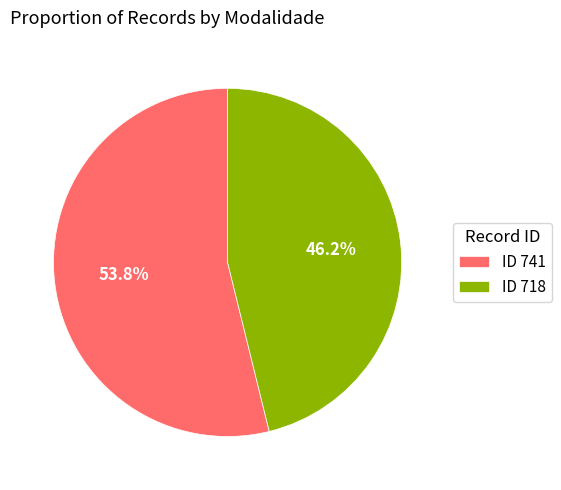

Combined, do ID 718 and ID 741 account for over 50%?

Yes